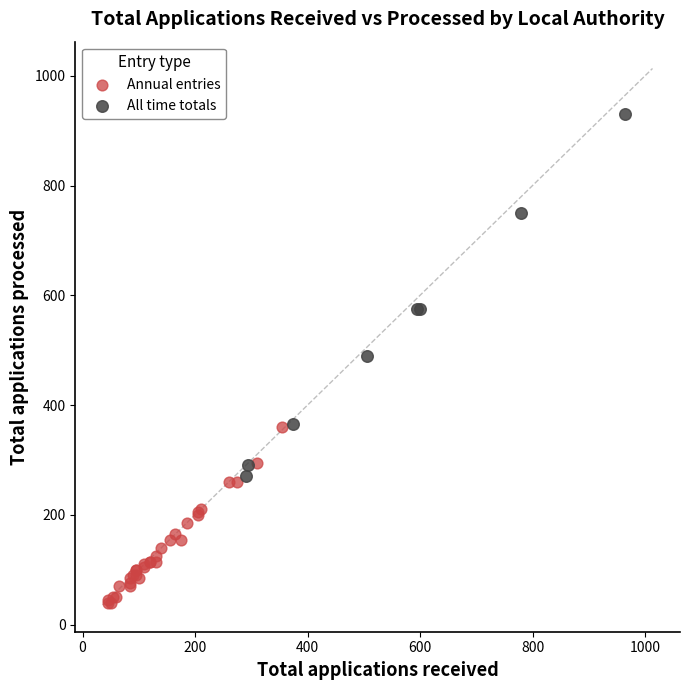

Which series contains the highest Y value?

All time totals